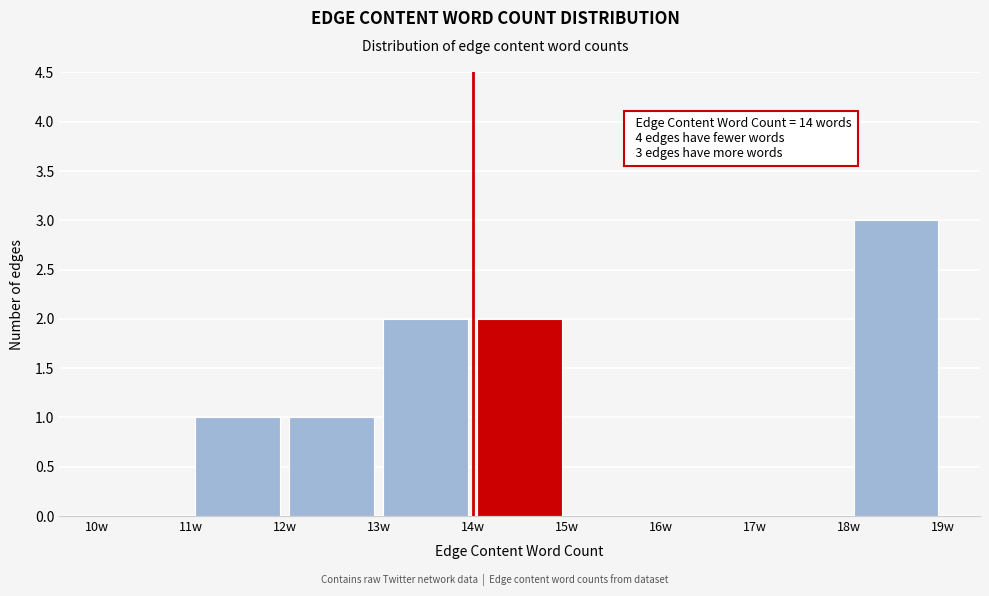

Over which range of the x-axis is the bar tallest?

18 to 19